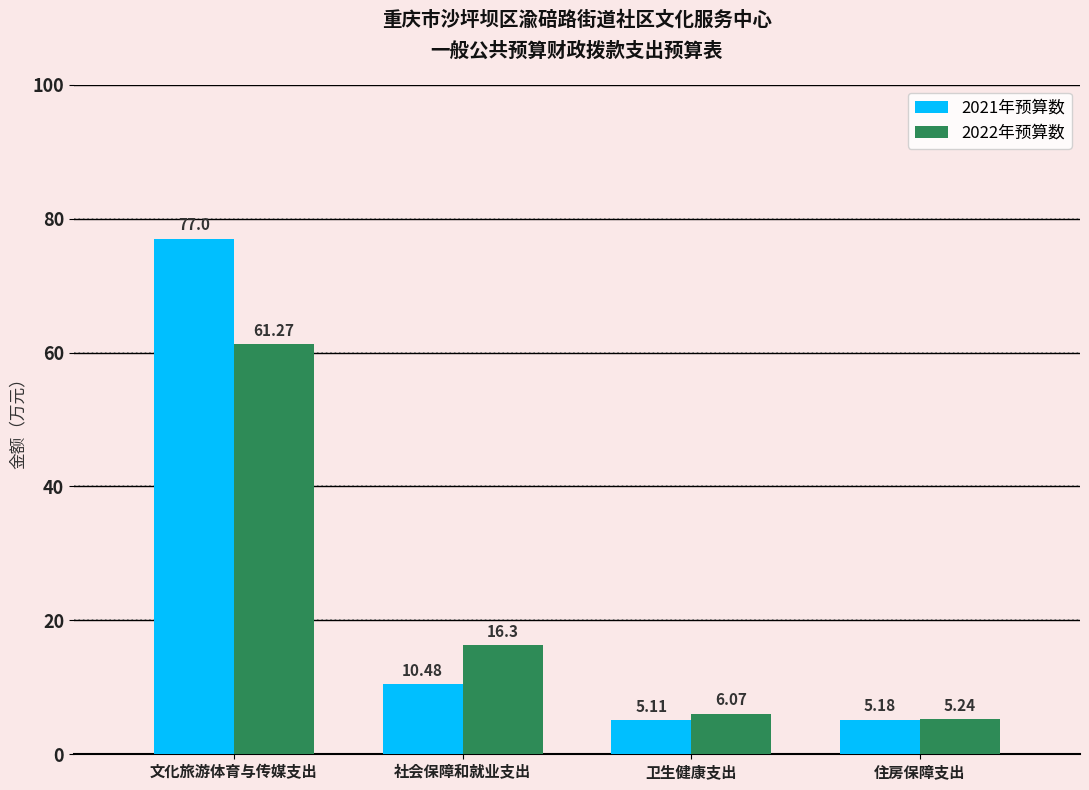

What are all the series names shown in the legend?

2021年预算数, 2022年预算数